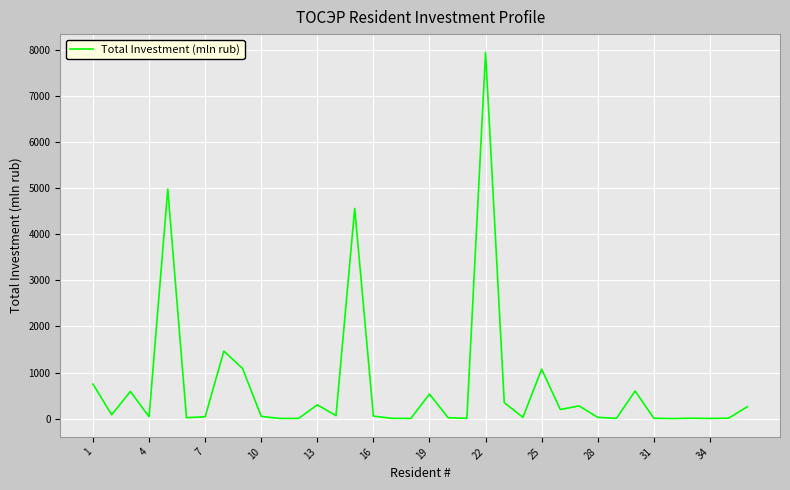

What is the maximum value shown in the chart?

7936.9